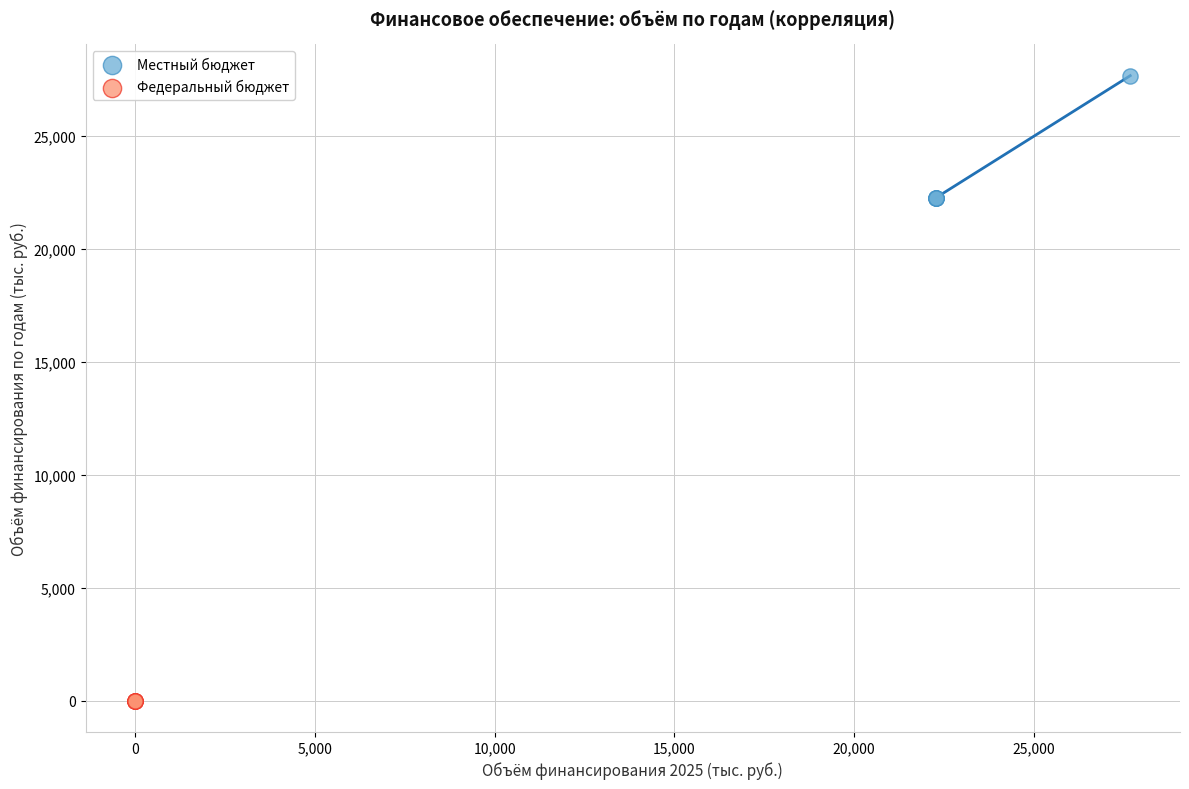

Which series contains the highest Y value?

Местный бюджет